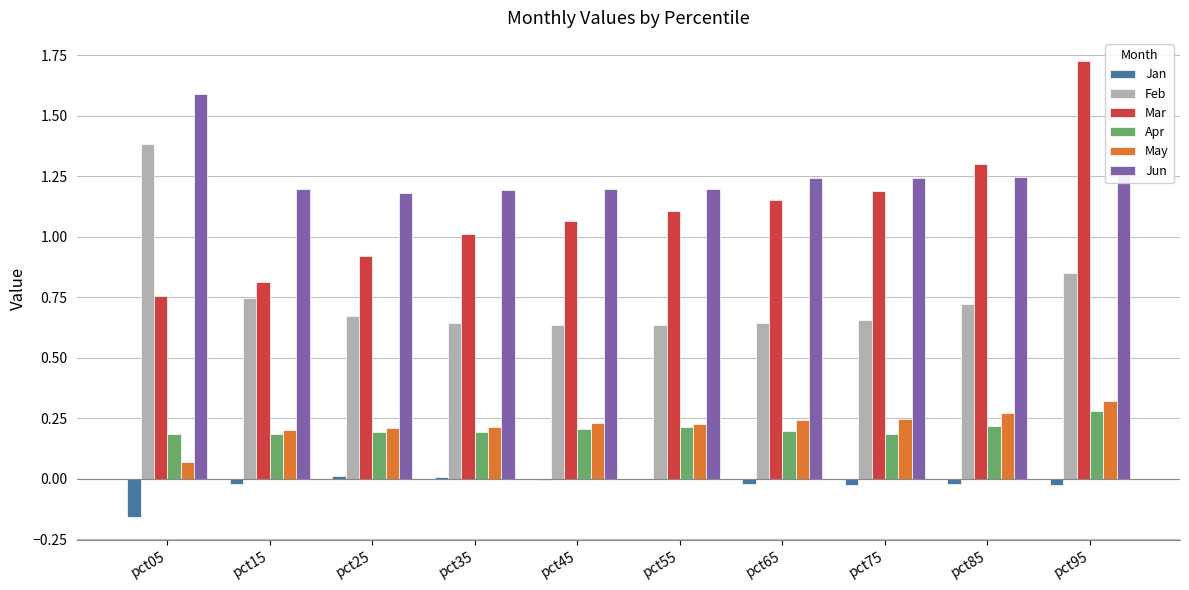

At which label does Jan first exceed 0?

pct25